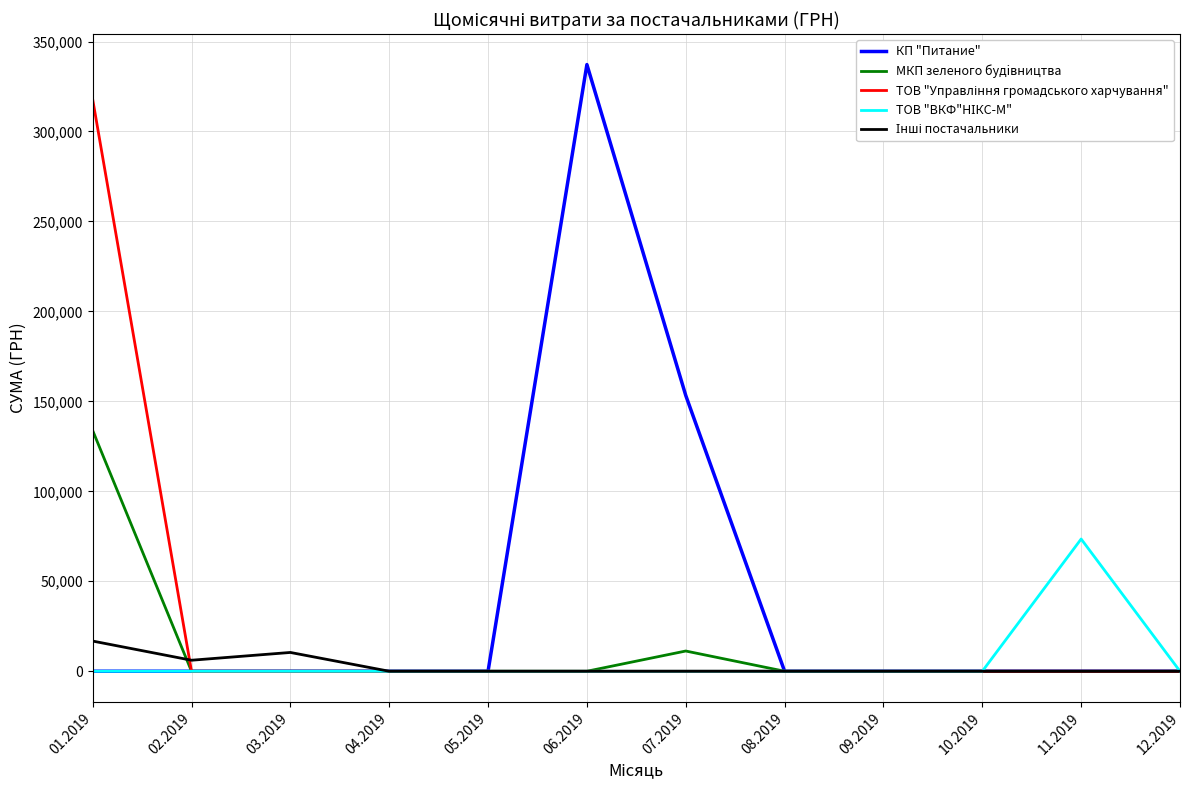

How many lines are shown in the chart?

5